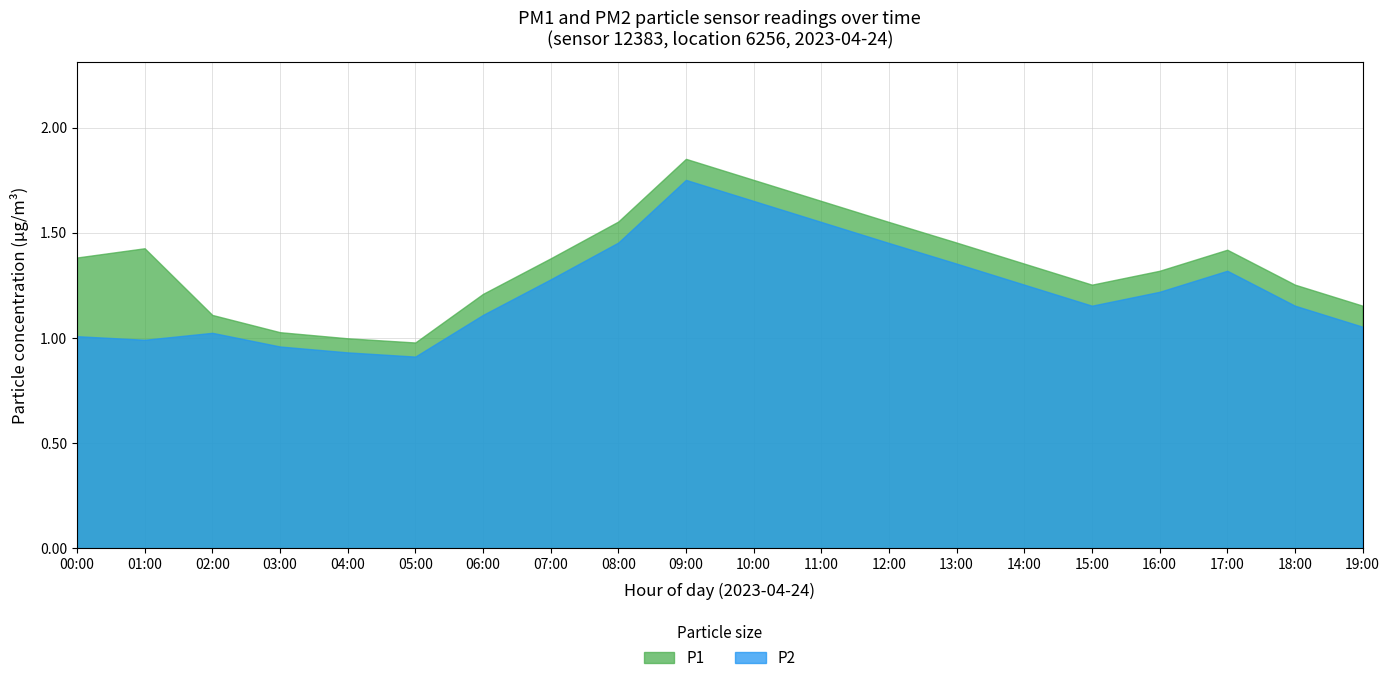

True or false: P2 has a value of 1.8 at 07:00.

False